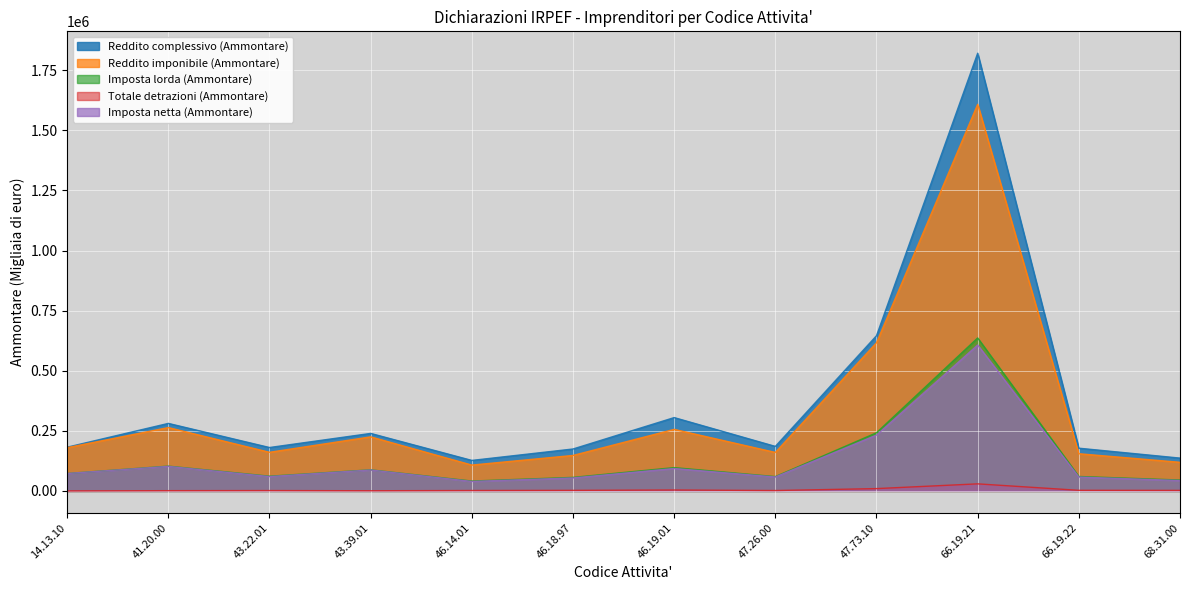

Rank the series at 46.19.01 from highest to lowest value.

Reddito complessivo (Ammontare), Reddito imponibile (Ammontare), Imposta lorda (Ammontare), Imposta netta (Ammontare), Totale detrazioni (Ammontare)